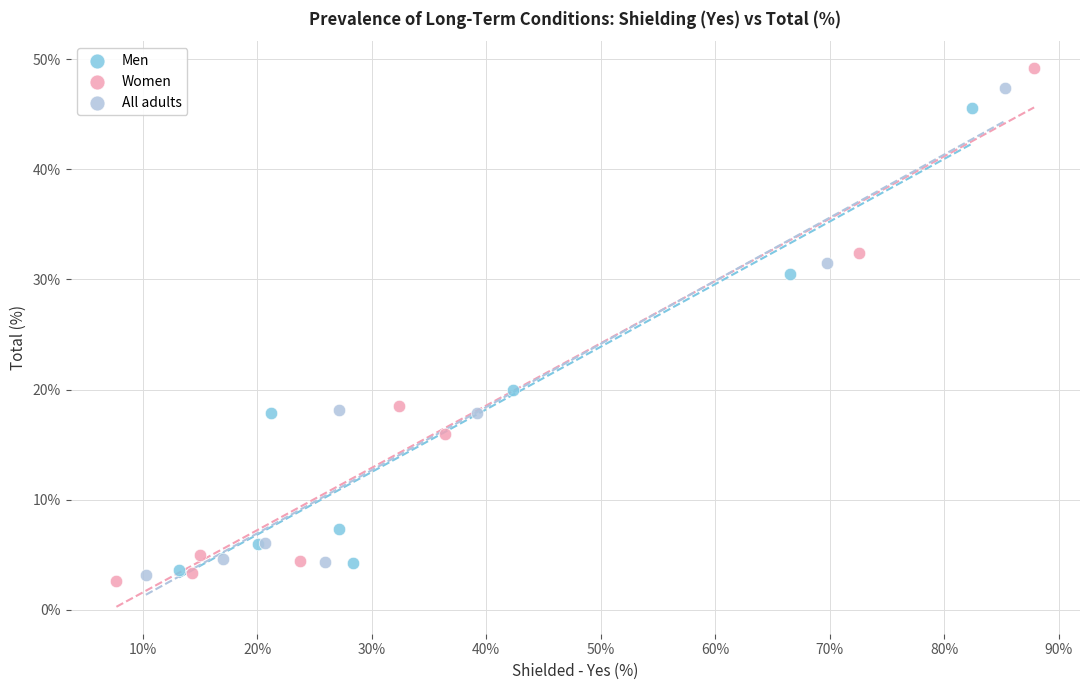

What are all the series names shown in the legend?

Men, Women, All adults